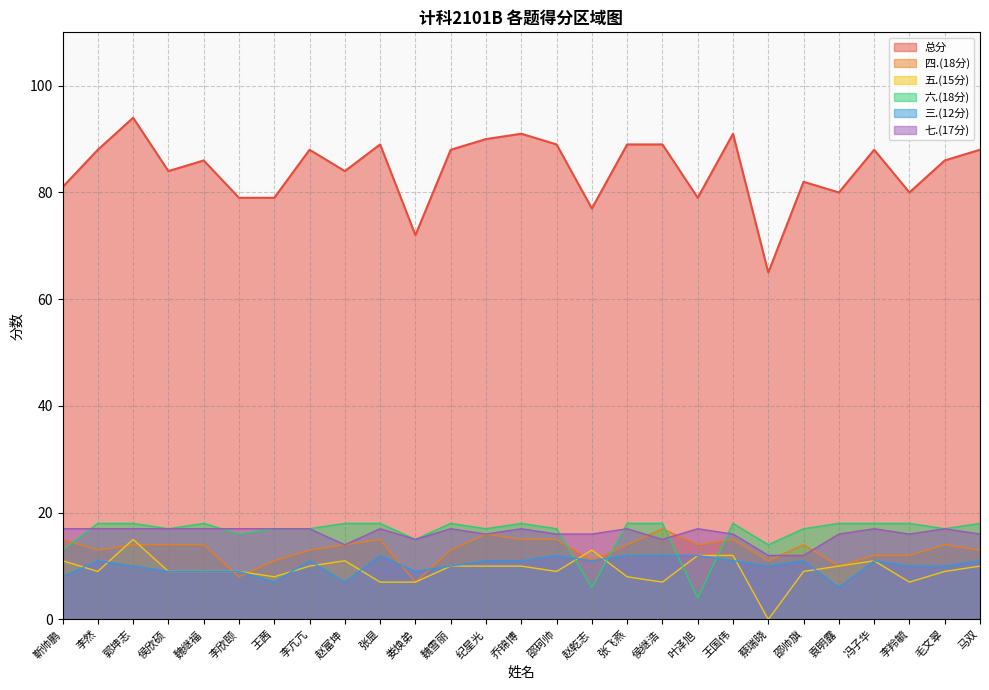

Reading left to right, list all the values displayed in this chart.

总分: 81	88	94	84	86	79	79	88	84	89	72	88	90	91	89	77	89	89	79	91	65	82	80	88	80	86	88
四.(18分): 15	13	14	14	14	8	11	13	14	15	7	13	16	15	15	11	14	17	14	15	11	14	10	12	12	14	13
五.(15分): 11	9	15	9	9	9	8	10	11	7	7	10	10	10	9	13	8	7	12	12	0	9	10	11	7	9	10
六.(18分): 13	18	18	17	18	16	17	17	18	18	15	18	17	18	17	6	18	18	4	18	14	17	18	18	18	17	18
三.(12分): 8	11	10	9	9	9	7	11	7	12	9	10	11	11	12	11	12	12	12	11	10	11	6	11	10	10	11
七.(17分): 17	17	17	17	17	17	17	17	14	17	15	17	16	17	16	16	17	15	17	16	12	12	16	17	16	17	16